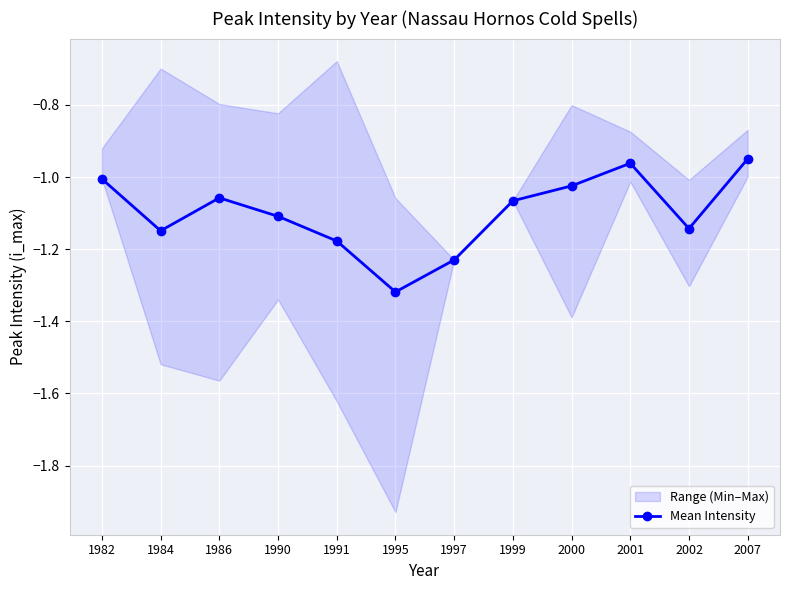

List the labels in order of value, largest first.

2007, 2001, 1982, 2000, 1986, 1999, 1990, 2002, 1984, 1991, 1997, 1995